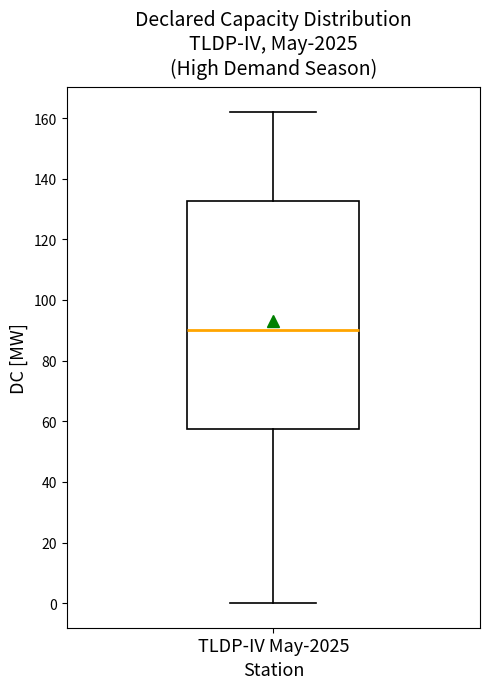

Transcribe this box plot: give where the median line is, the range the box spans, and where the two whiskers end, as read against the y-axis. The values are not printed on the chart, so give them approximately, as read against the axis.

median 90, box 58 to 132, whiskers 0 to 162